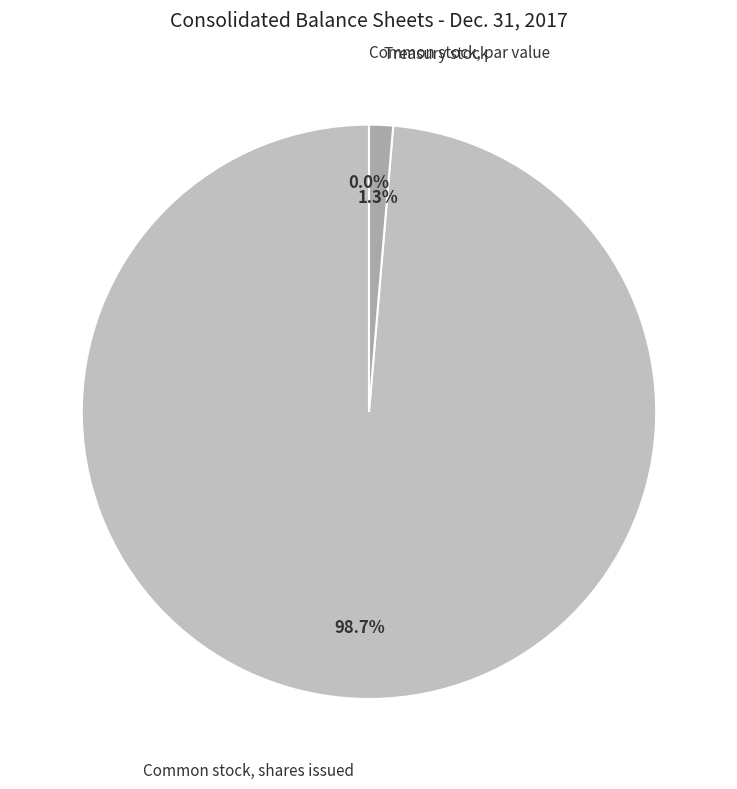

To the nearest percent, what is the difference between the largest and smallest slice percentages?

99%